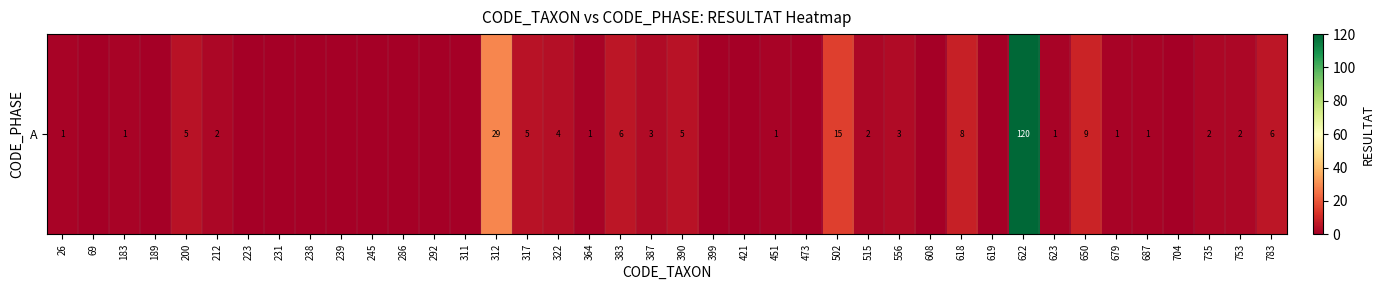

Which category has the highest value across all series?

622